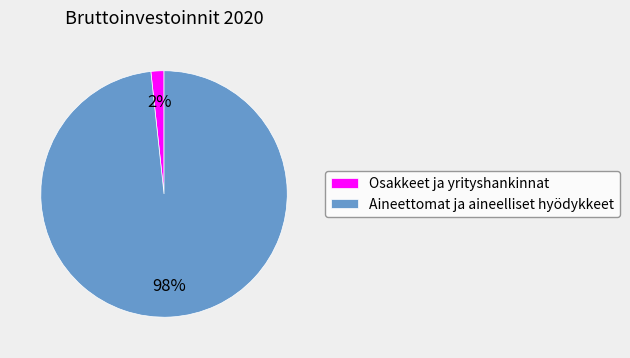

To the nearest percent, what is the average slice percentage?

50%